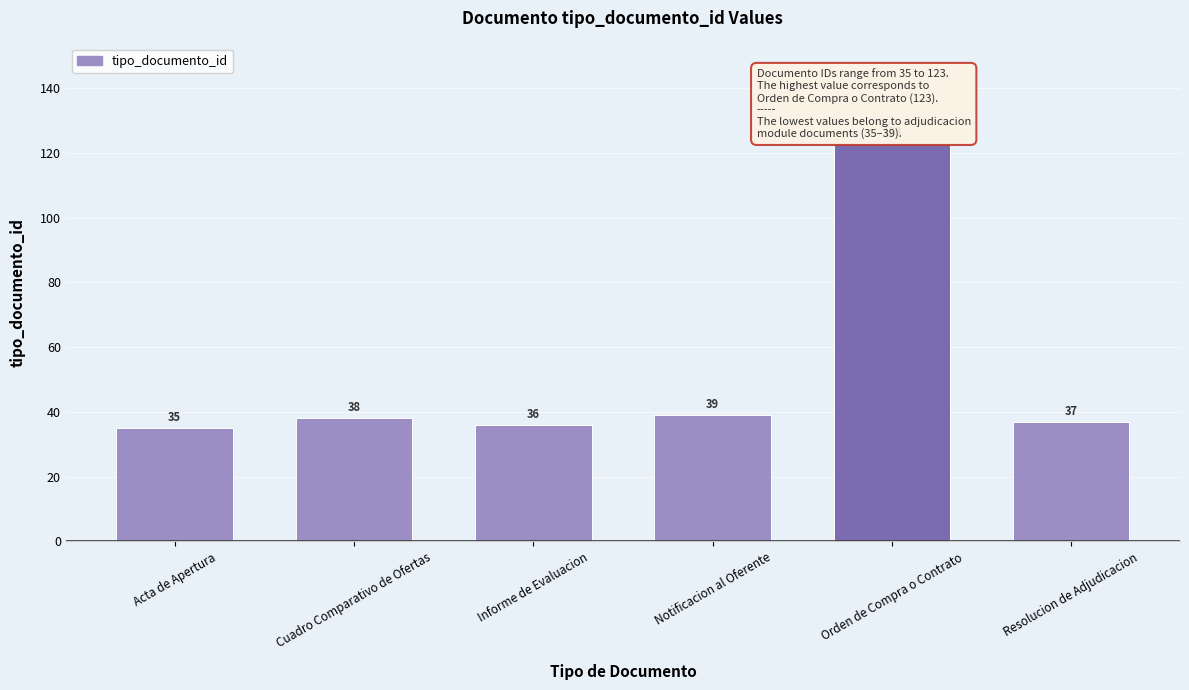

What is the label of the 1st bar from the left?

Acta de Apertura